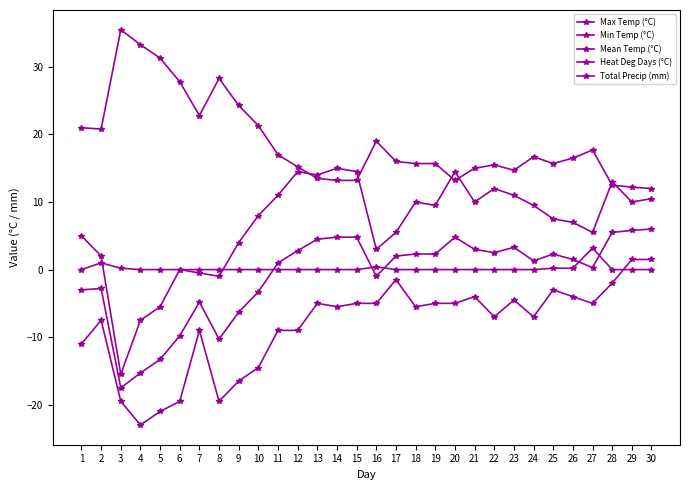

Which series has the largest total across all categories?

Heat Deg Days (°C)